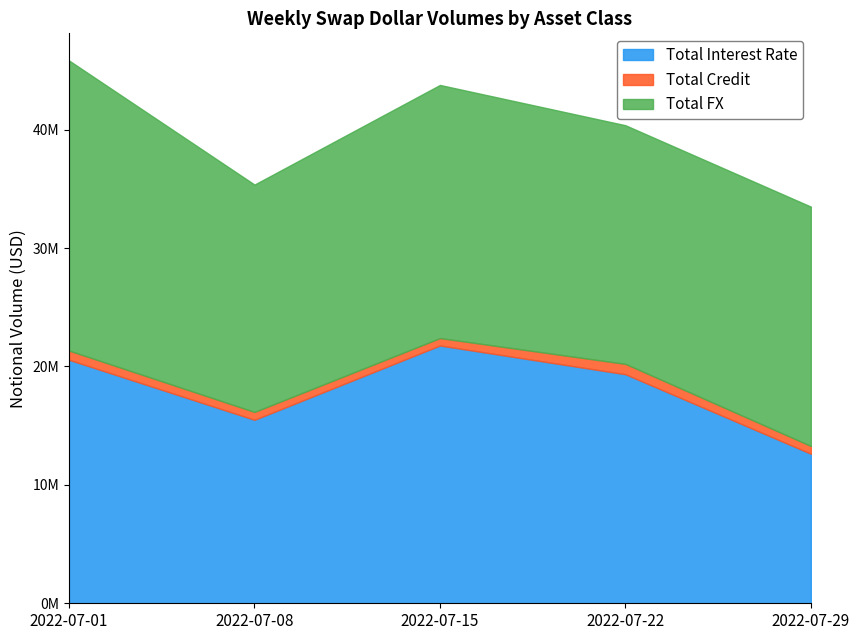

Which has a higher value, 2022-07-29 or 2022-07-08?

2022-07-08